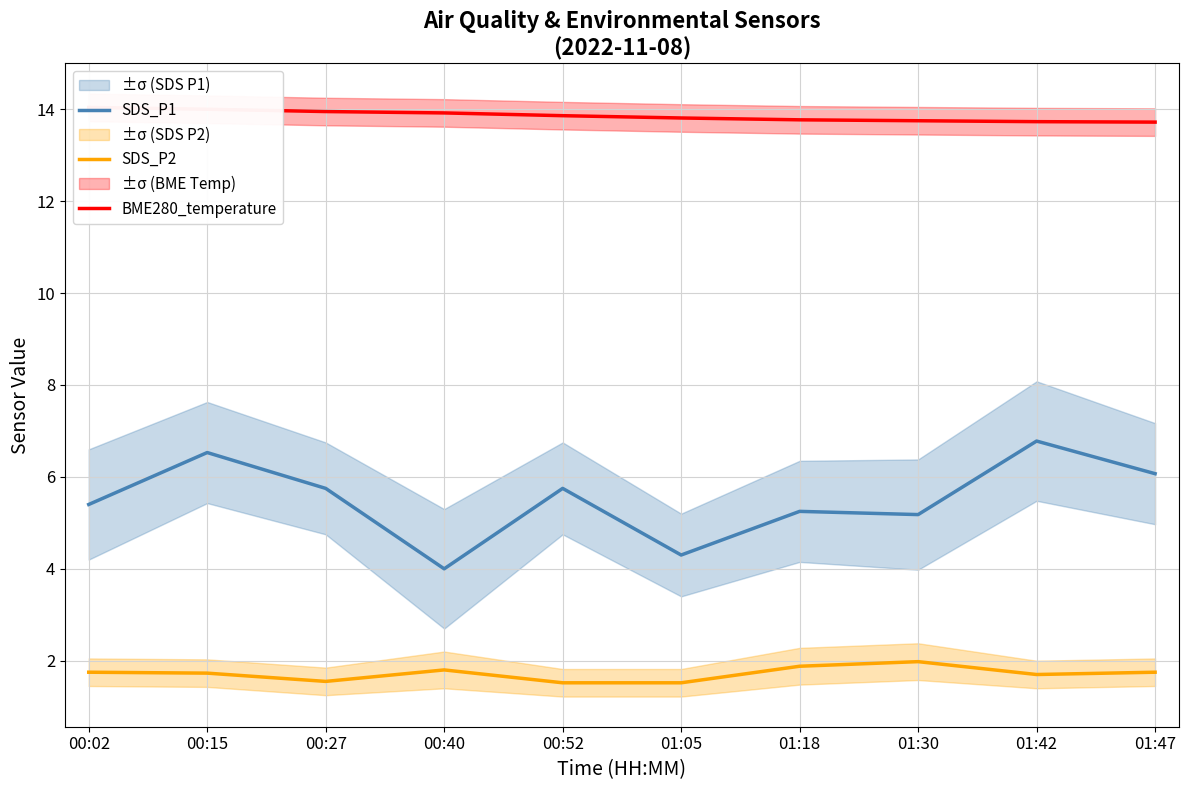

Reading left to right, extract all data points from this chart.

SDS_P1: 5.4	6.5	5.8	4.0	5.8	4.3	5.2	5.2	6.8	6.1
SDS_P2: 1.8	1.7	1.6	1.8	1.5	1.5	1.9	2.0	1.7	1.8
BME280_temperature: 14.0	14.0	13.9	13.9	13.9	13.8	13.8	13.8	13.7	13.7